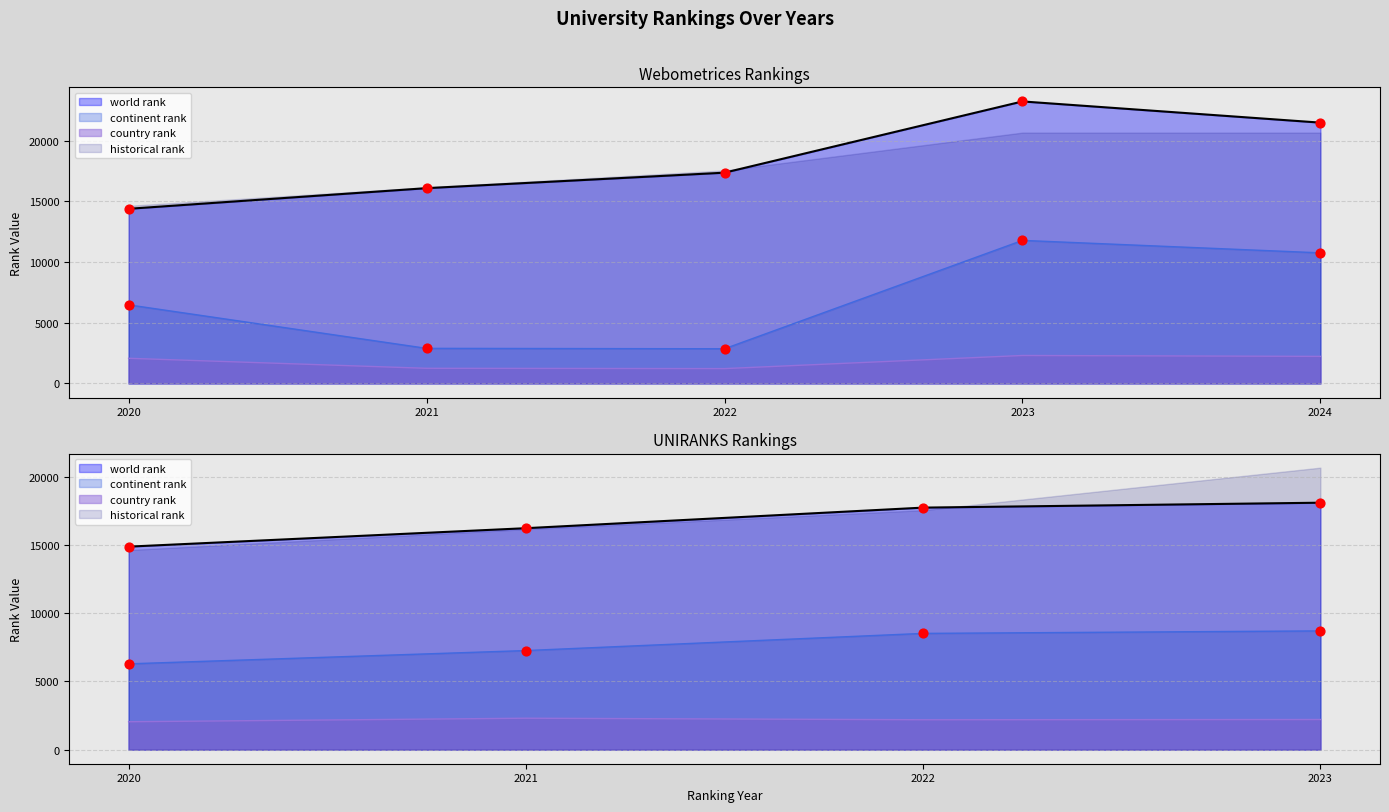

Which series has the largest total across all categories?

world rank